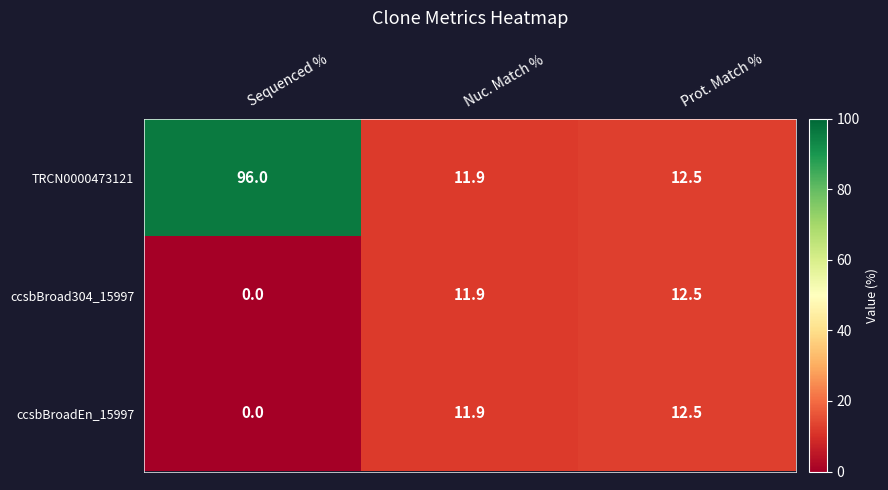

List the labels in order of TRCN0000473121 value, smallest first.

Nuc. Match %, Prot. Match %, Sequenced %